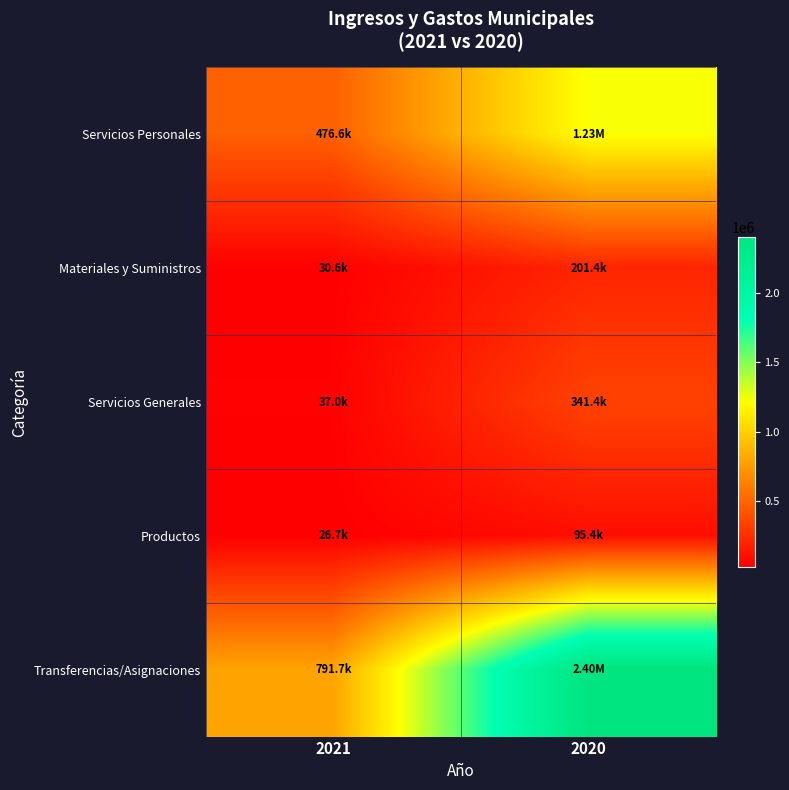

Which series has the largest total across all categories?

Transferencias/Asignaciones